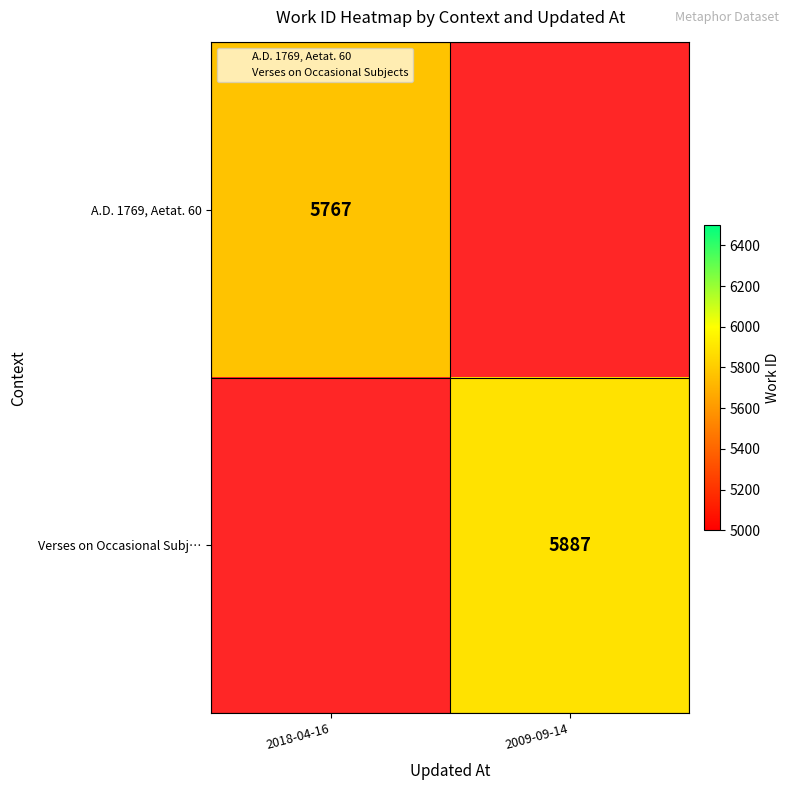

At which label is A.D. 1769, Aetat. 60 closest to 5767?

2018-04-16